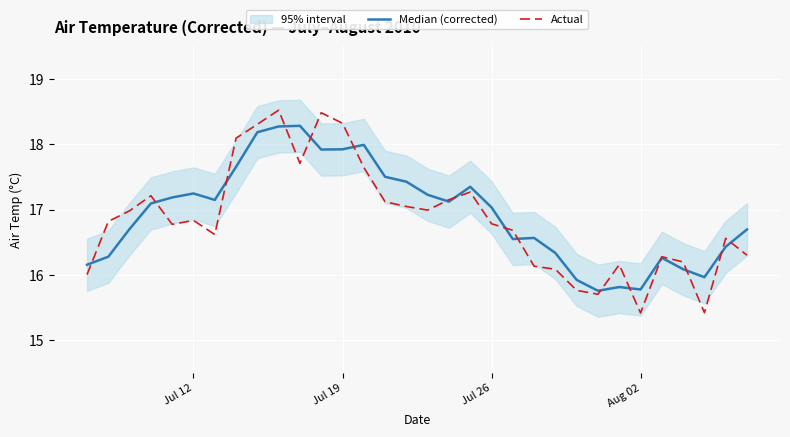

True or false: Actual and Median (corrected) cross at least once.

True